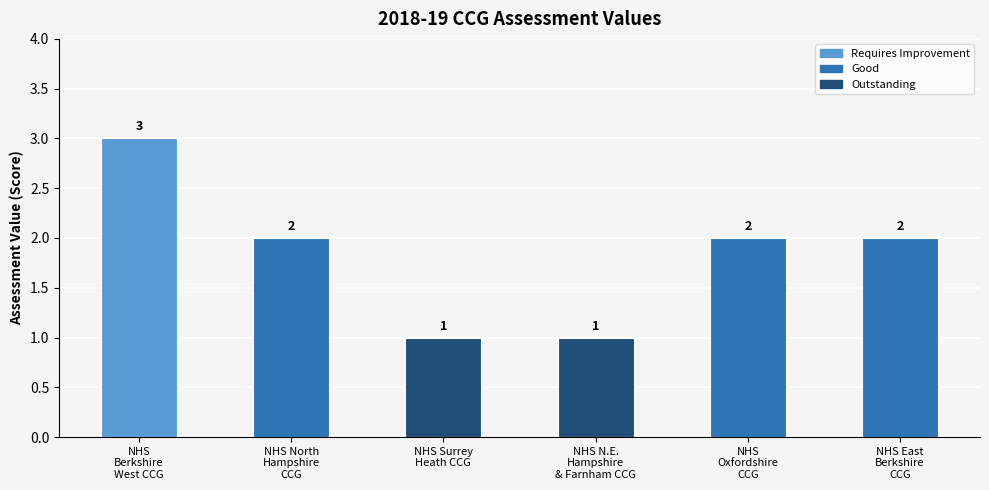

What is the label of the 4th bar from the right?

NHS Surrey Heath CCG